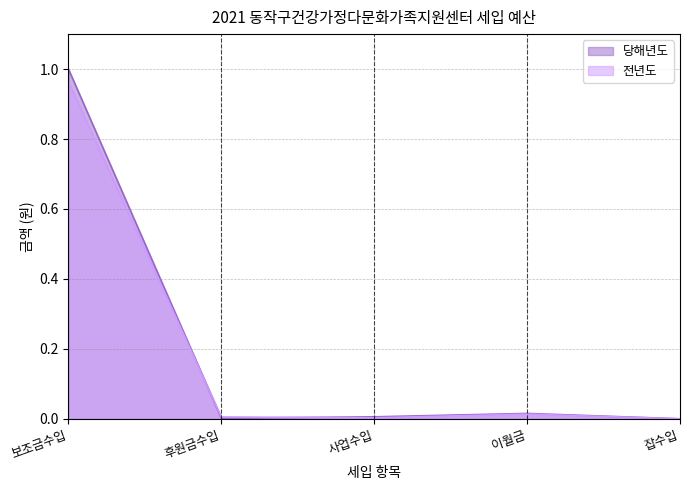

Reading right to left, transcribe all the data shown in this chart.

당해년도: 잡수입=0.0	이월금=0.0	사업수입=0.0	후원금수입=0.0	보조금수입=1.0
전년도: 잡수입=0.0	이월금=0.0	사업수입=0.0	후원금수입=0.0	보조금수입=1.0